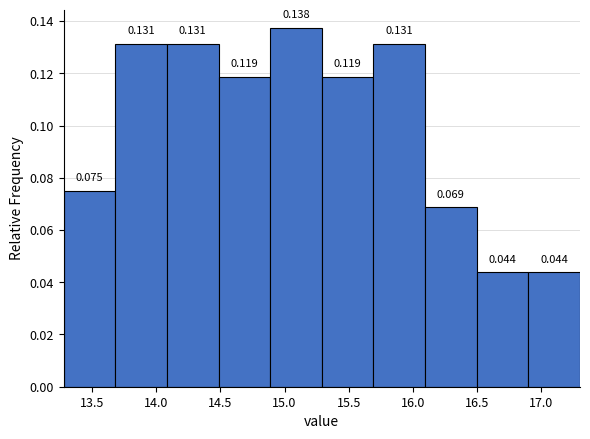

Reading left to right, transcribe this chart: for each bar, give the range it covers on the x-axis and its height. The bar edges are not printed on the chart, so give them approximately, as read against the axis.

13.3 to 13.7: 0.075
13.7 to 14.1: 0.131
14.1 to 14.5: 0.131
14.5 to 14.9: 0.119
14.9 to 15.3: 0.138
15.3 to 15.7: 0.119
15.7 to 16.1: 0.131
16.1 to 16.5: 0.069
16.5 to 16.9: 0.044
16.9 to 17.3: 0.044